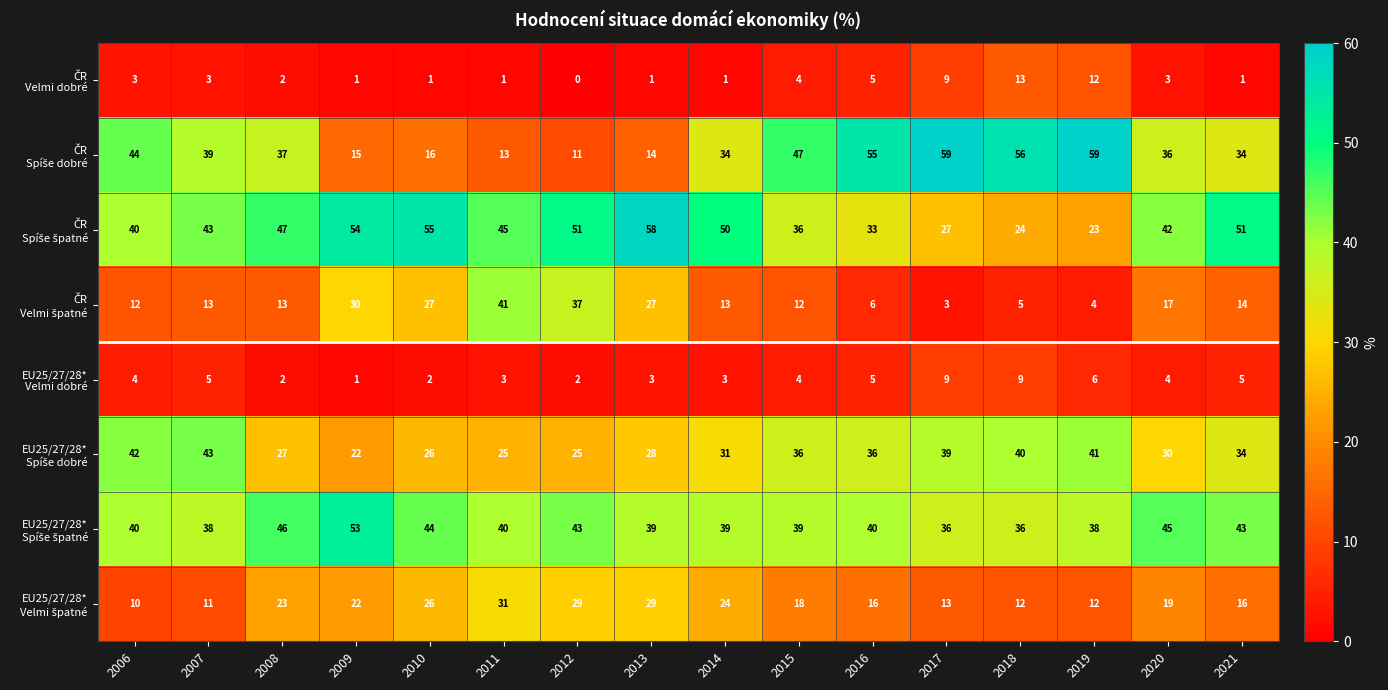

What is the difference between the highest and lowest values at 2016?

50